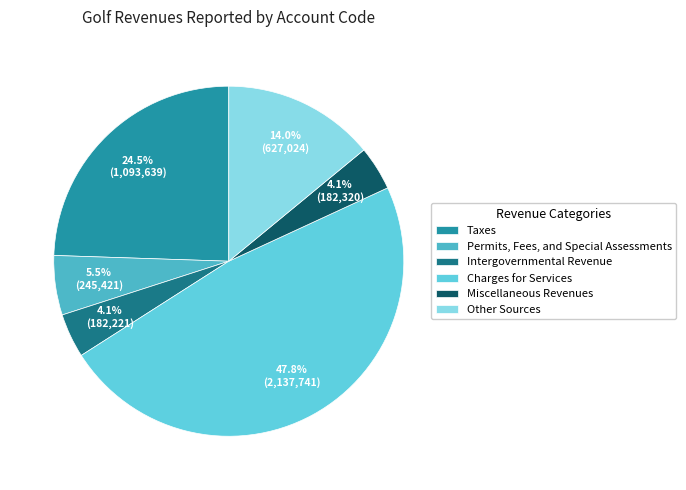

Rank the categories by value from highest to lowest.

Charges for Services, Taxes, Other Sources, Permits, Fees, and Special Assessments, Miscellaneous Revenues, Intergovernmental Revenue